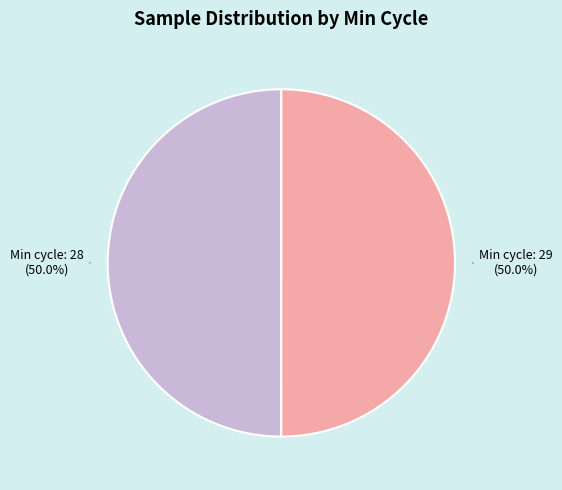

Which category has the biggest portion of the pie?

28